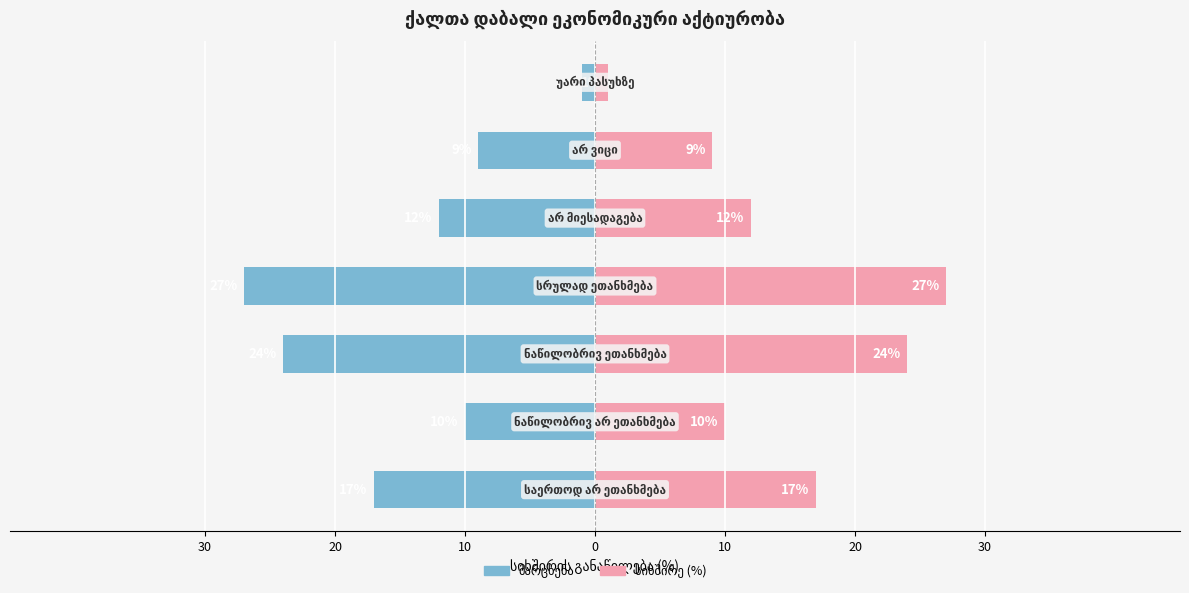

Reading left to right, what are all the values shown in this chart?

საერთოდ არ ეთანხმება (მარცხენა): -17	-10	-24	-27	-12	-9	-1
სიხშირე (%): 17	10	24	27	12	9	1